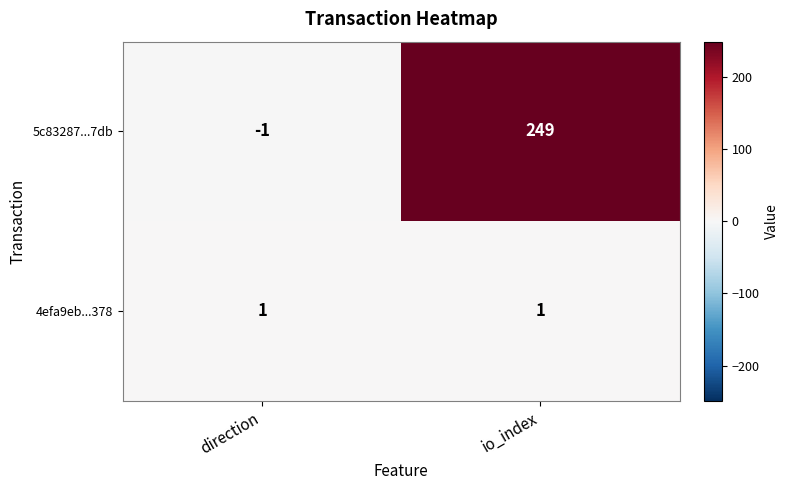

Reading right to left, list all the values displayed in this chart.

5c83287...7db: io_index=249	direction=-1
4efa9eb...378: io_index=1	direction=1